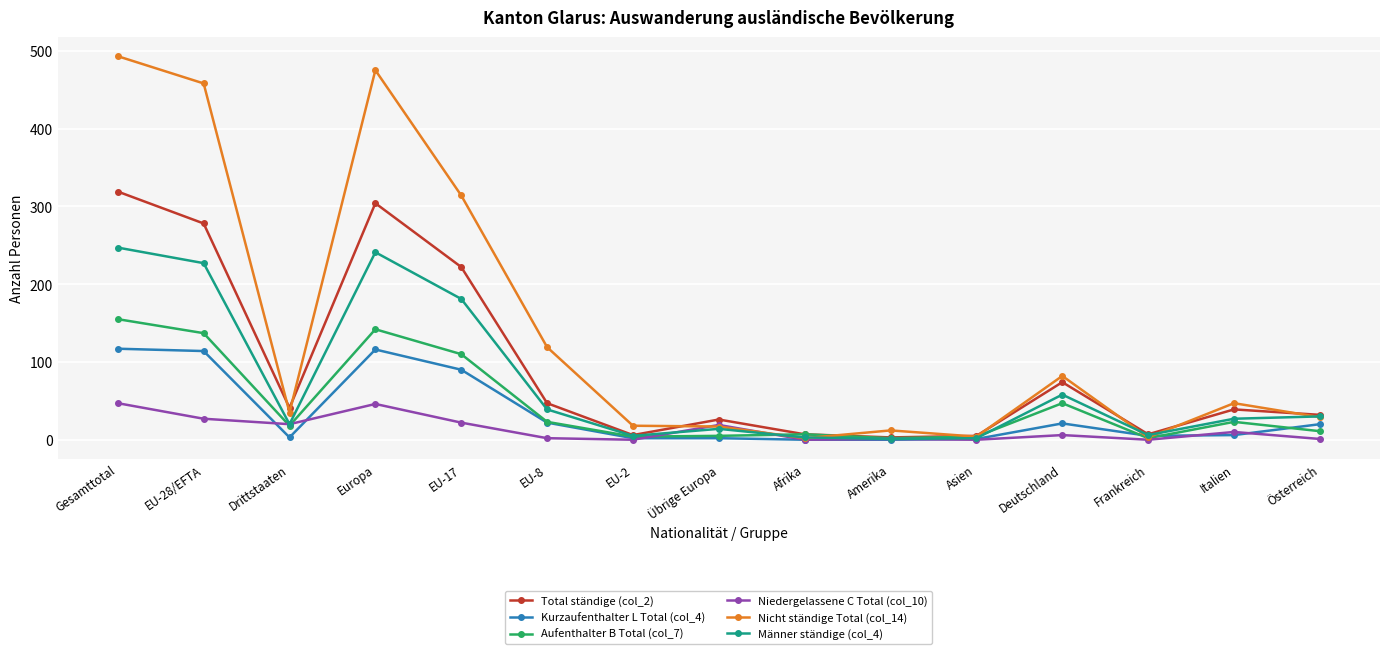

In Nicht ständige Total (col_14), how many points are higher than both neighbors (excluding endpoints)?

4